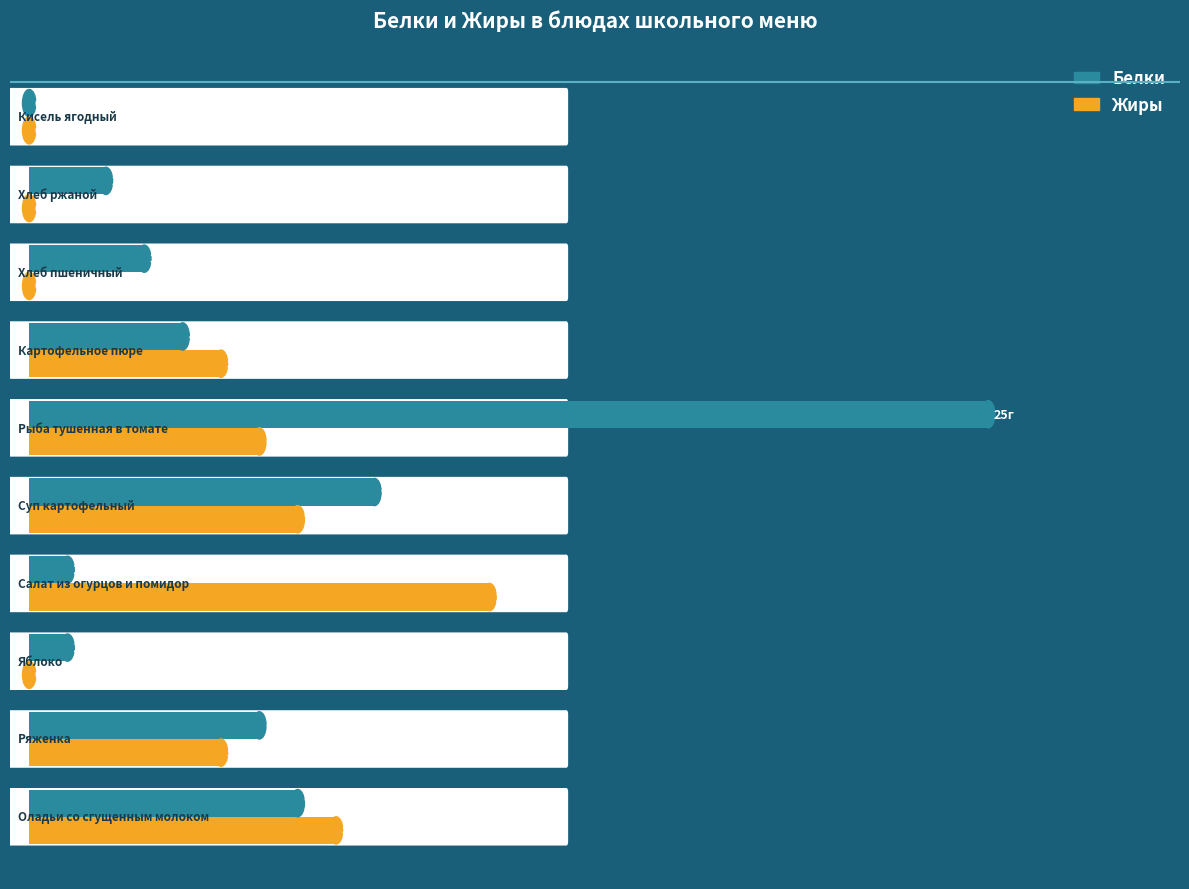

What are all the series names shown in the legend?

Белки, Жиры